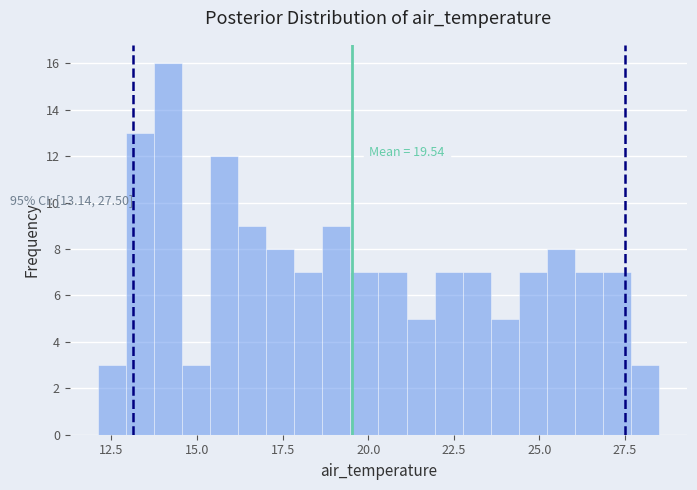

Around what value on the x-axis is the tallest bar? Give the approximate position of its centre, as read against the axis.

14.0